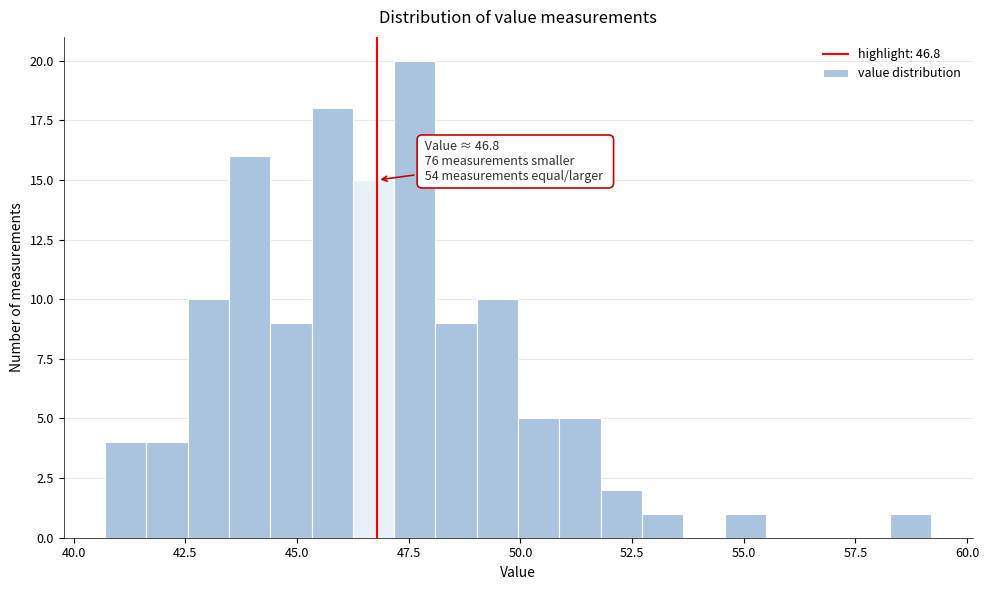

Read against the x-axis, roughly where is the centre of the tallest bar?

47.5